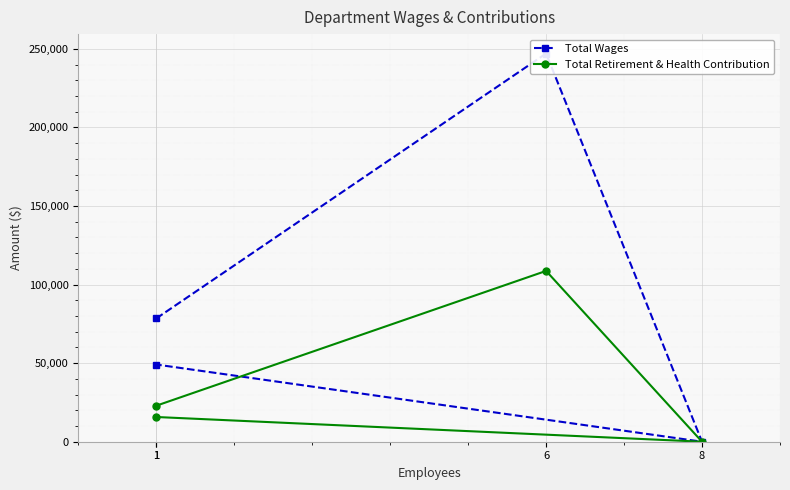

Which category has the lowest value in the Total Retirement & Health Contribution series?

8